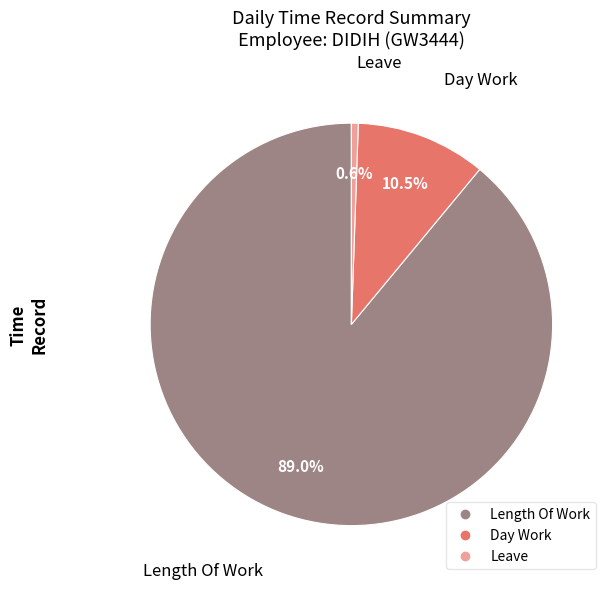

Is there a majority slice in this chart?

Yes